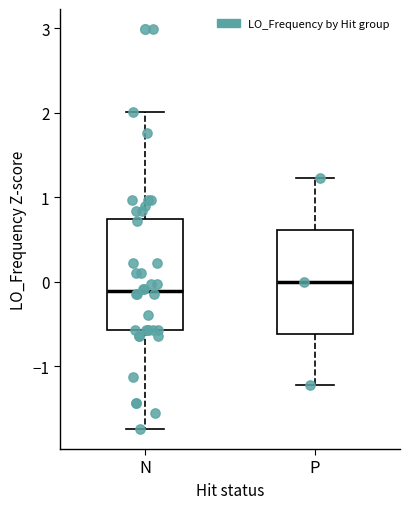

Reading left to right, read every box against the y-axis: the position of its median line, the range the box covers, and the ends of its whiskers. The values are not printed on the chart, so give them approximately, as read against the axis.

N: median -0.1, box -0.6 to 0.7, whiskers -1.7 to 2.0
P: median 0.0, box -0.6 to 0.6, whiskers -1.2 to 1.2